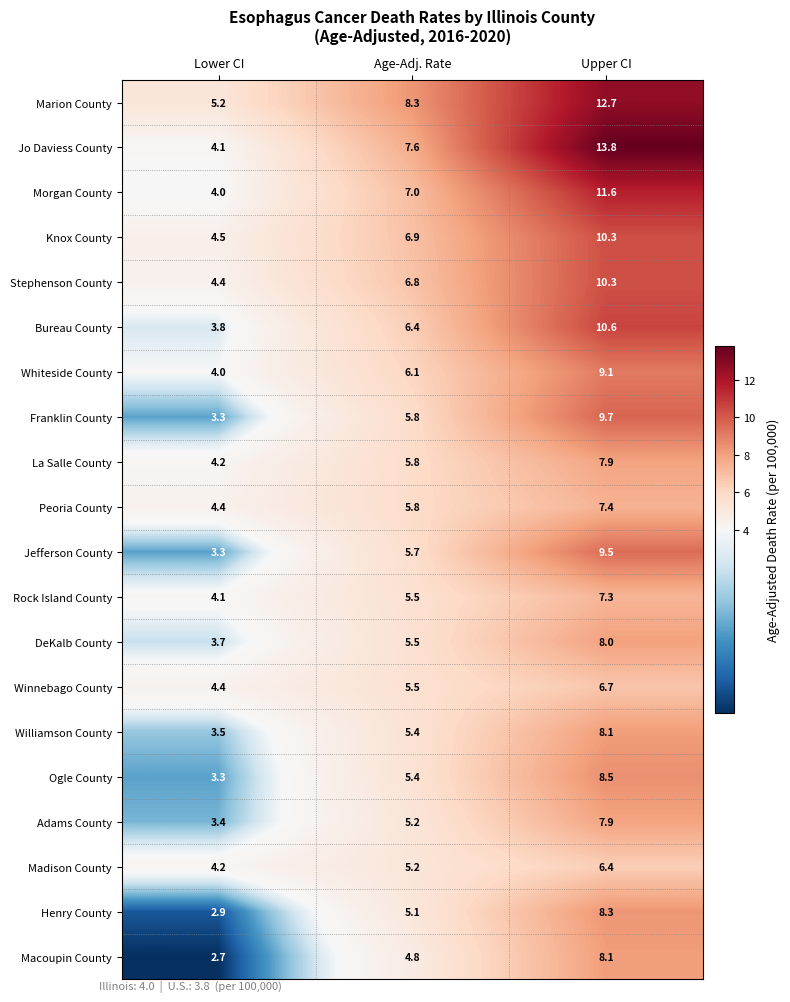

Read the Jefferson County value at Age-Adj. Rate.

5.7